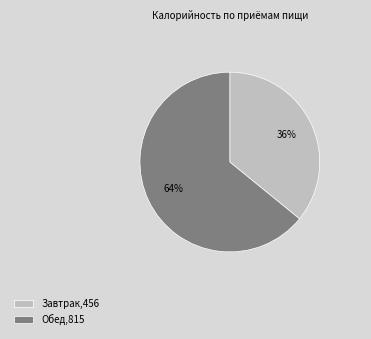

To the nearest percent, what is the average slice percentage?

50%